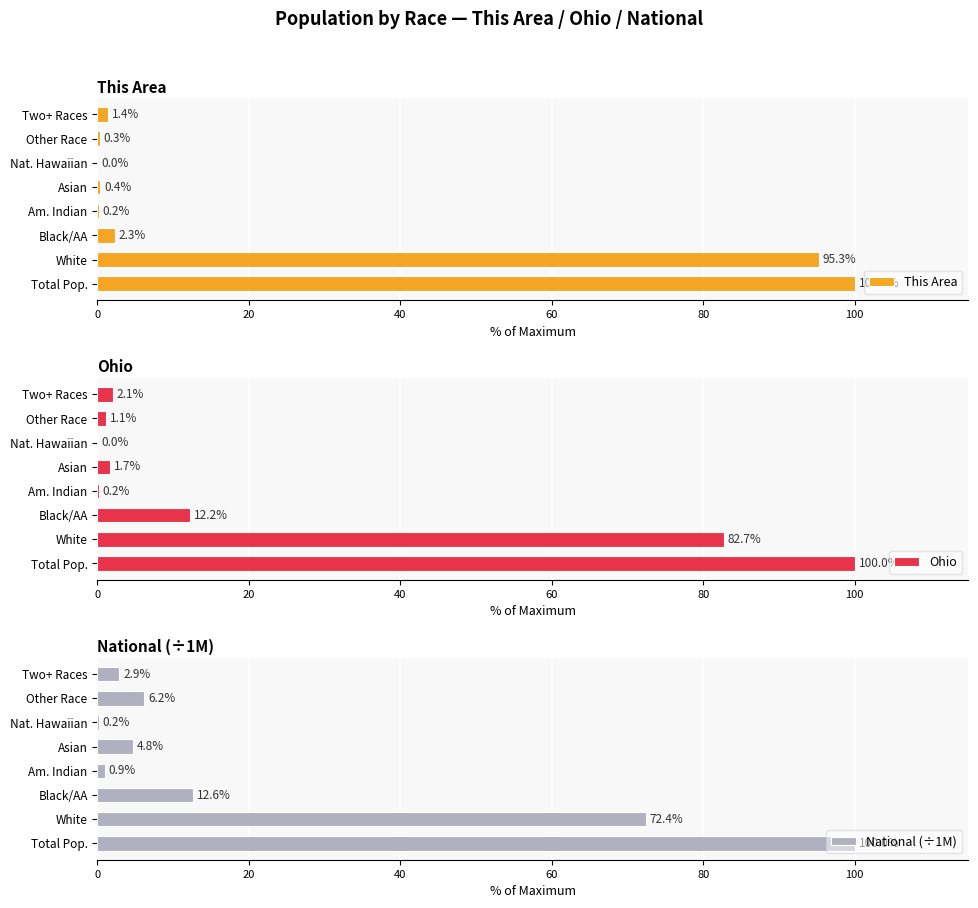

What is the difference between the second highest and second lowest values in the National (÷1M) series?

71.5